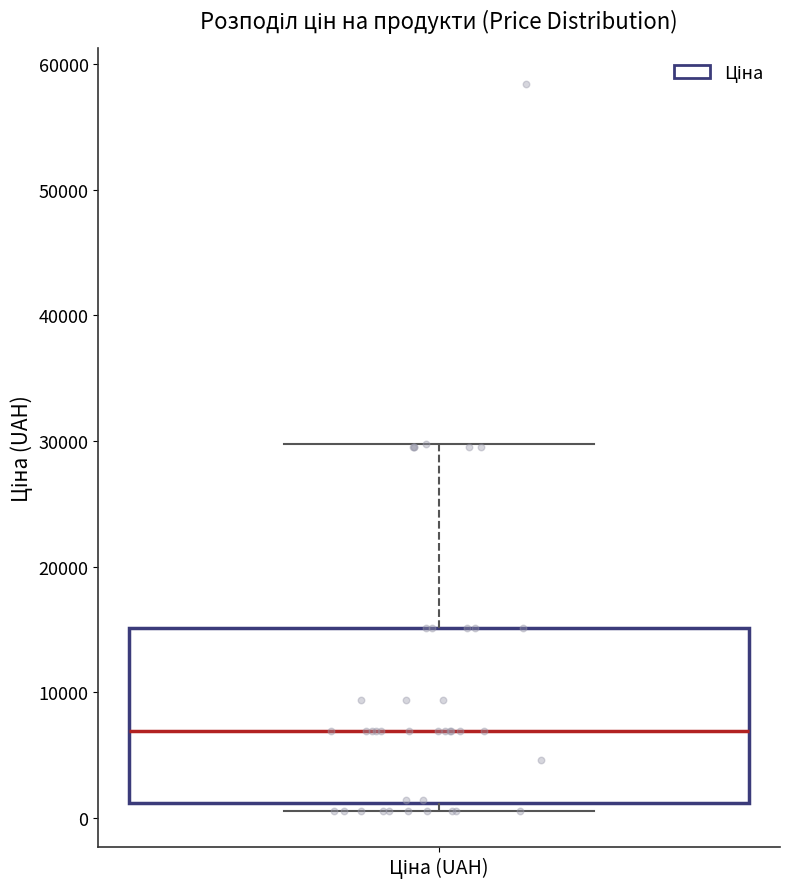

Where does the median line of the box for Ціна (UAH) sit on the y-axis? The values are not printed on the chart, so give them approximately, as read against the axis.

7000